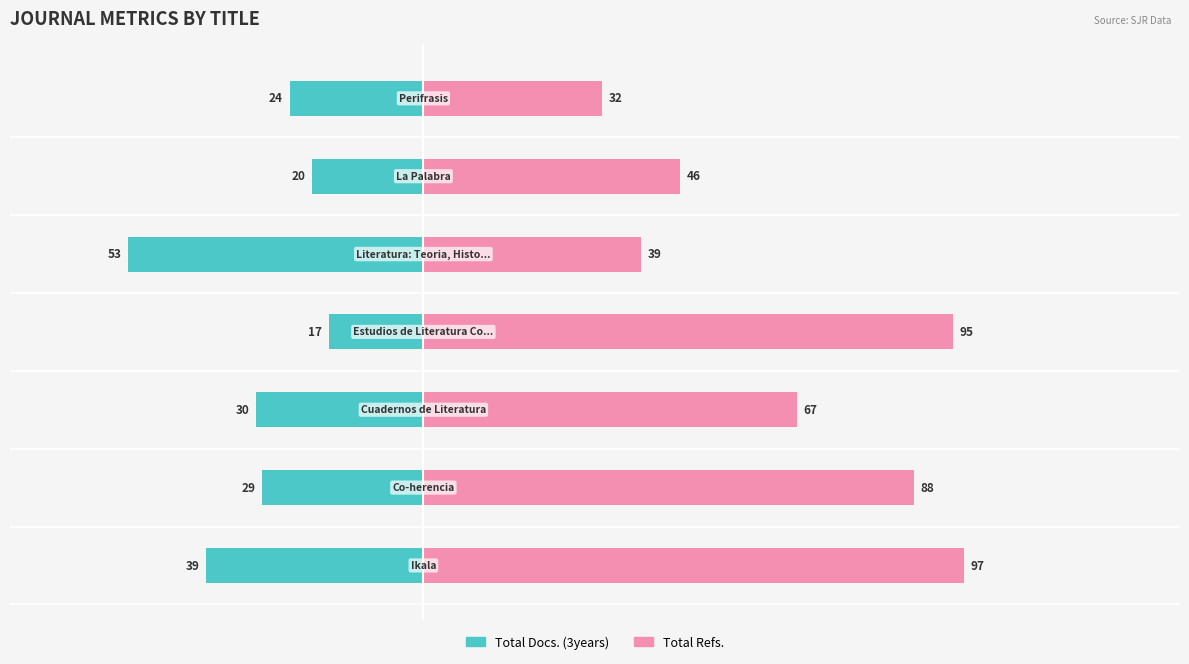

How many bars are there in each group?

2